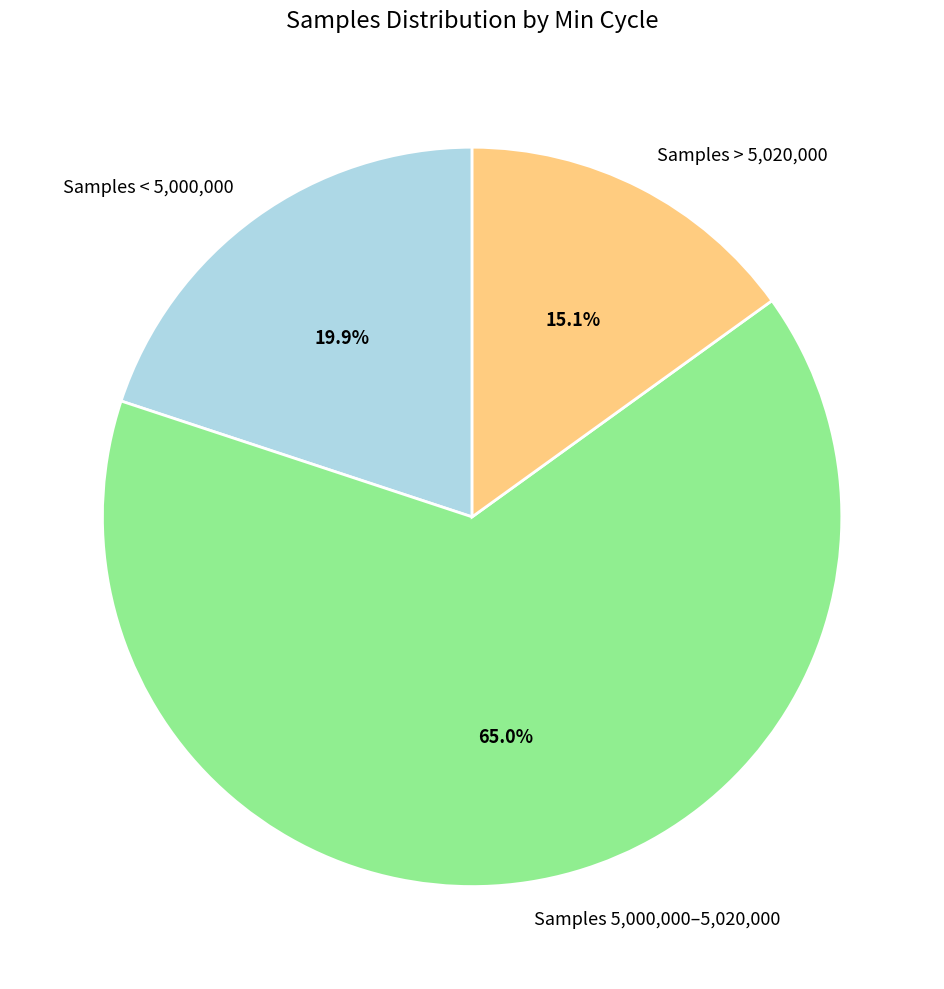

How many segments does this pie chart have?

3